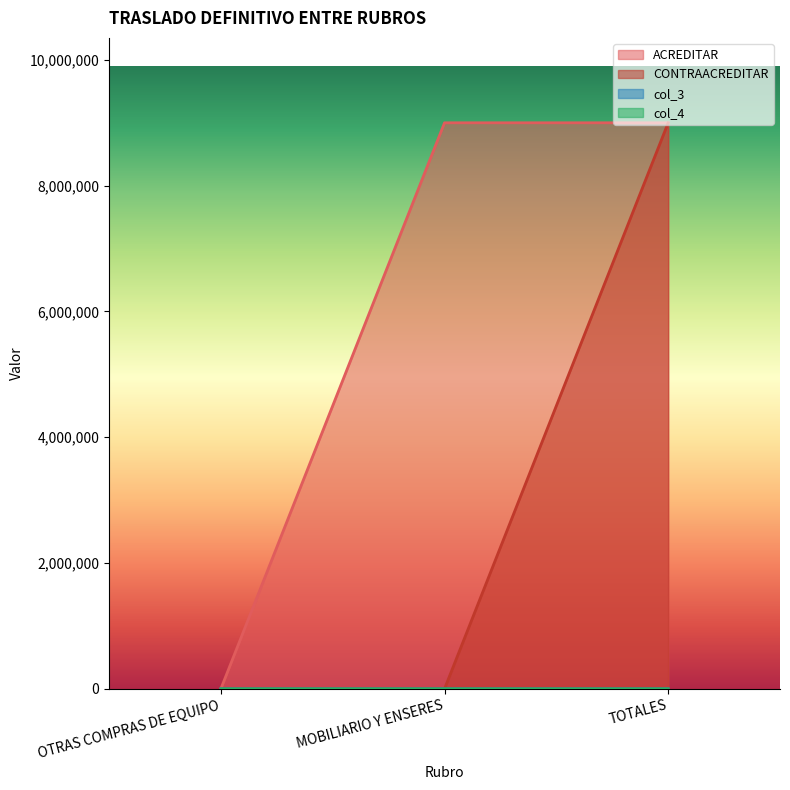

Between MOBILIARIO Y ENSERES and OTRAS COMPRAS DE EQUIPO, which is larger?

MOBILIARIO Y ENSERES